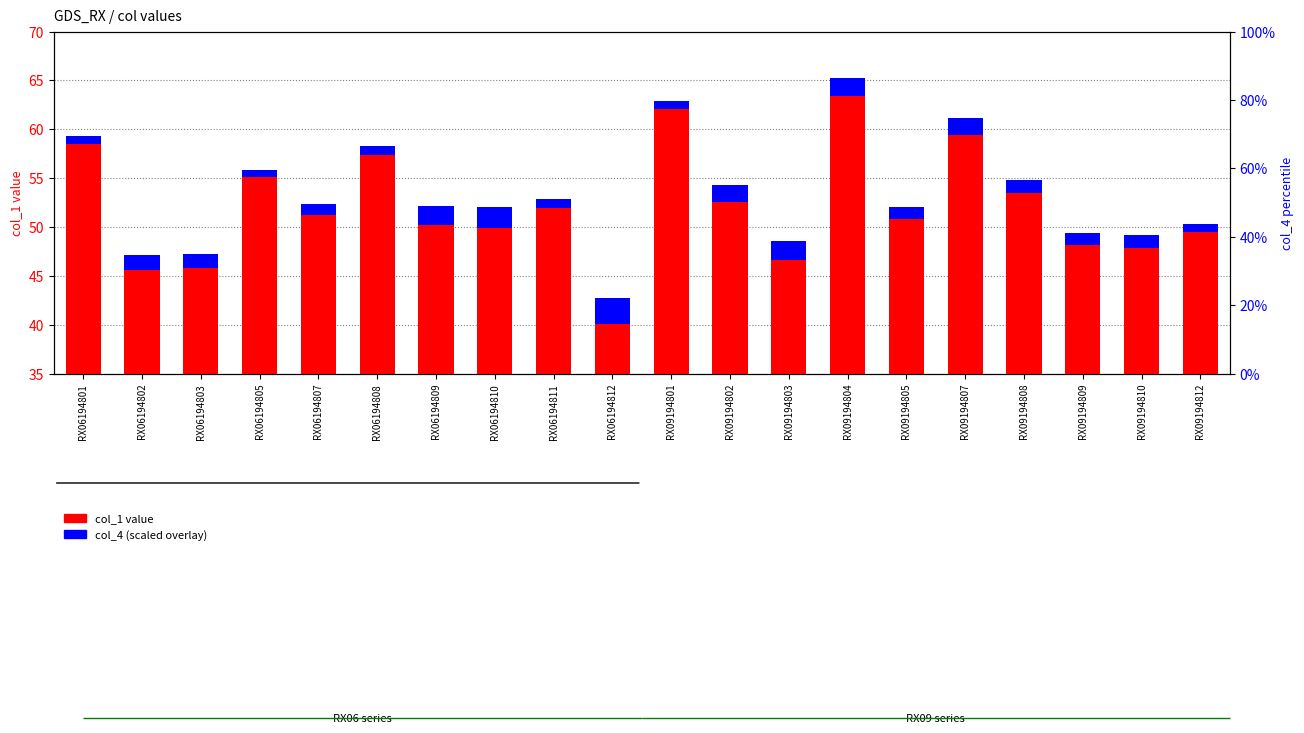

What are all the series names shown in the legend?

col_1 value, col_4 (scaled overlay)